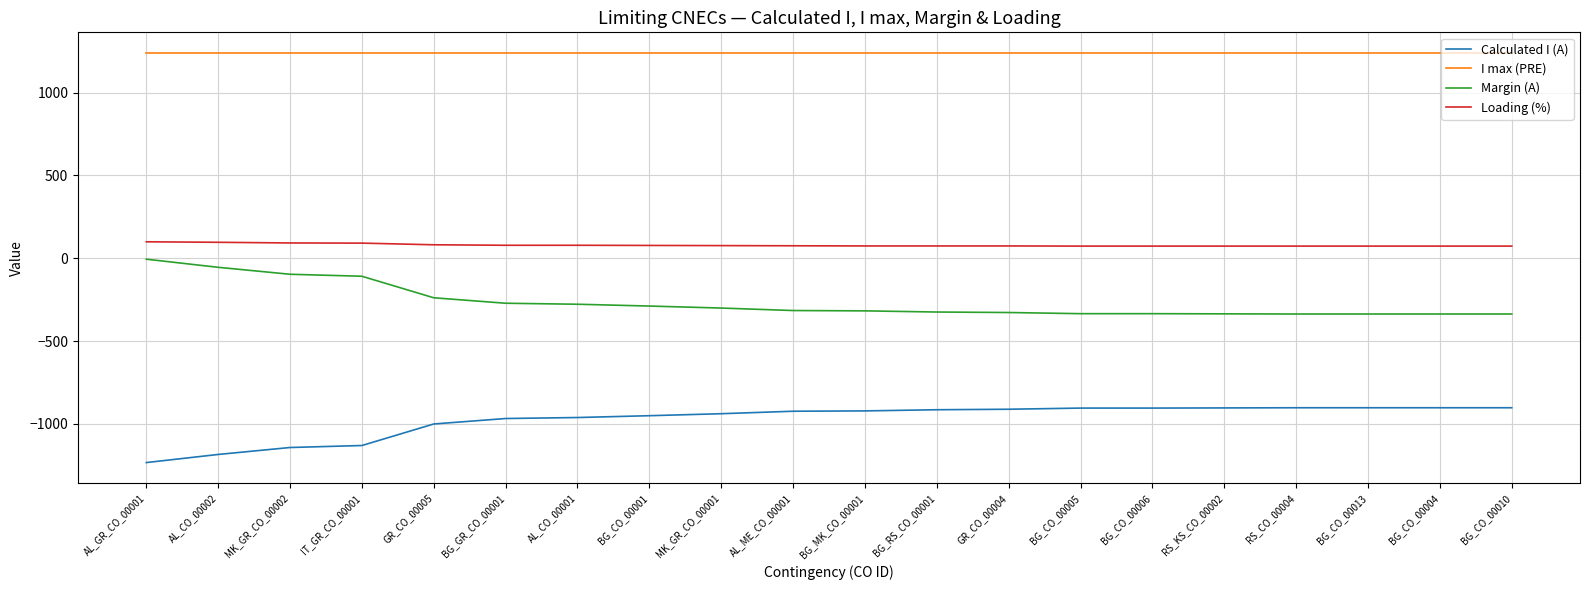

Which series has the largest total across all categories?

I max (PRE)